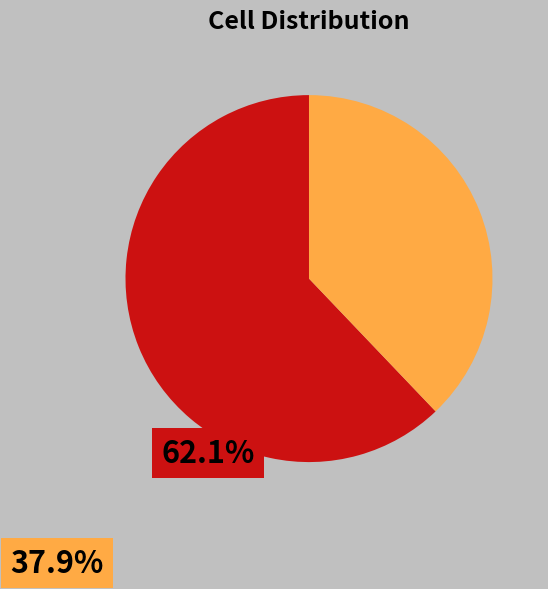

Is there a majority slice in this chart?

Yes